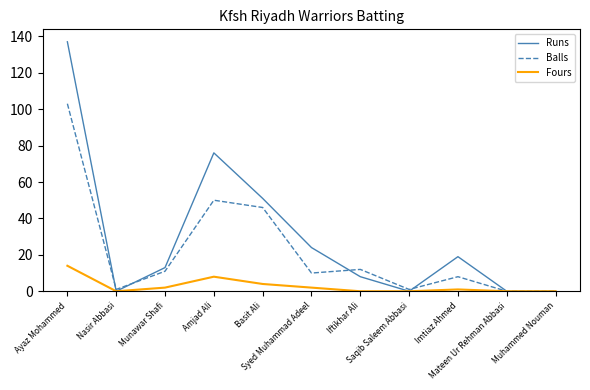

Reading right to left, extract all data points from this chart.

Runs: Muhammed Nouman=0	Mateen Ur Rehman Abbasi=0	Imtiaz Ahmed=19	Saqib Saleem Abbasi=0	Iftikhar Ali=8	Syed Muhammad Adeel=24	Basit Ali=51	Amjad Ali=76	Munawar Shafi=13	Nasir Abbasi=0	Ayaz Mohammed=137
Balls: Muhammed Nouman=0	Mateen Ur Rehman Abbasi=0	Imtiaz Ahmed=8	Saqib Saleem Abbasi=1	Iftikhar Ali=12	Syed Muhammad Adeel=10	Basit Ali=46	Amjad Ali=50	Munawar Shafi=11	Nasir Abbasi=1	Ayaz Mohammed=103
Fours: Muhammed Nouman=0	Mateen Ur Rehman Abbasi=0	Imtiaz Ahmed=1	Saqib Saleem Abbasi=0	Iftikhar Ali=0	Syed Muhammad Adeel=2	Basit Ali=4	Amjad Ali=8	Munawar Shafi=2	Nasir Abbasi=0	Ayaz Mohammed=14